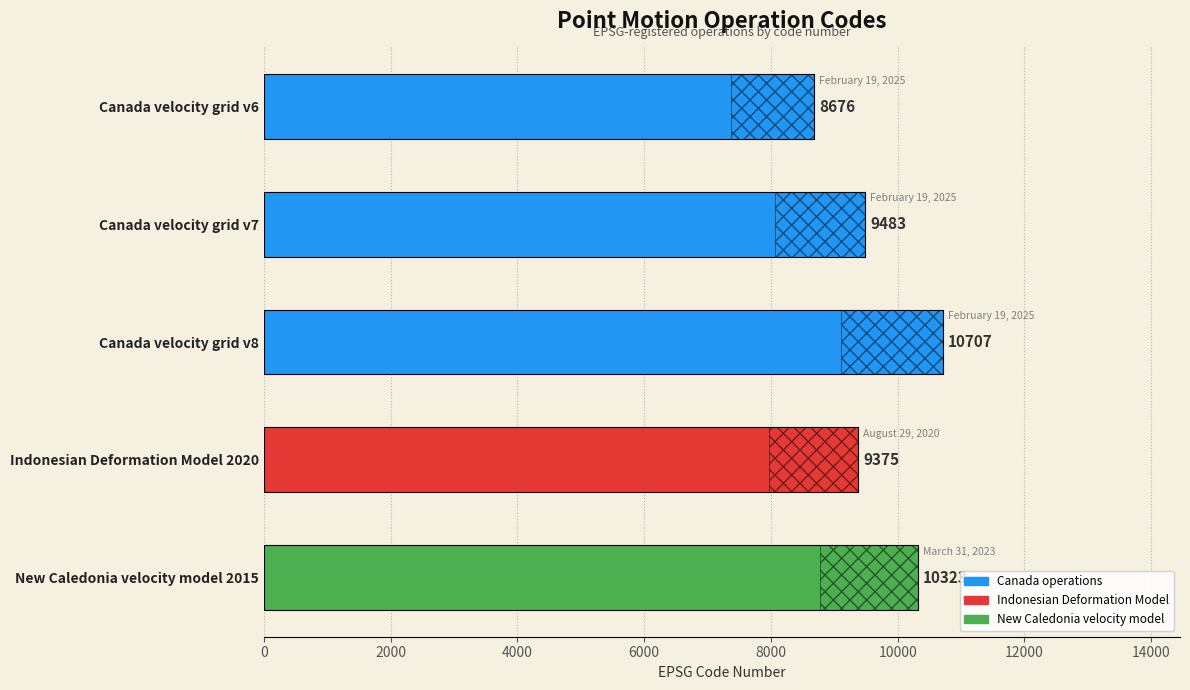

What is the greatest value displayed?

10707